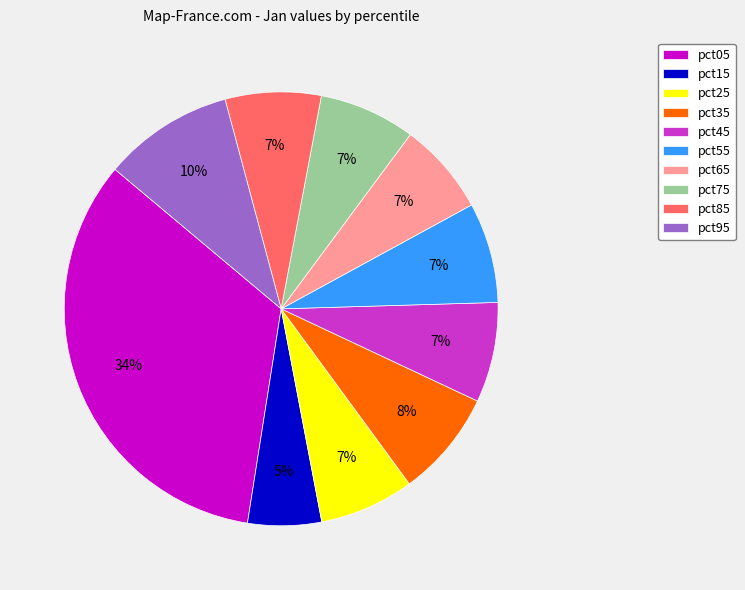

To the nearest percent, what percentage of the pie is pct45?

7%